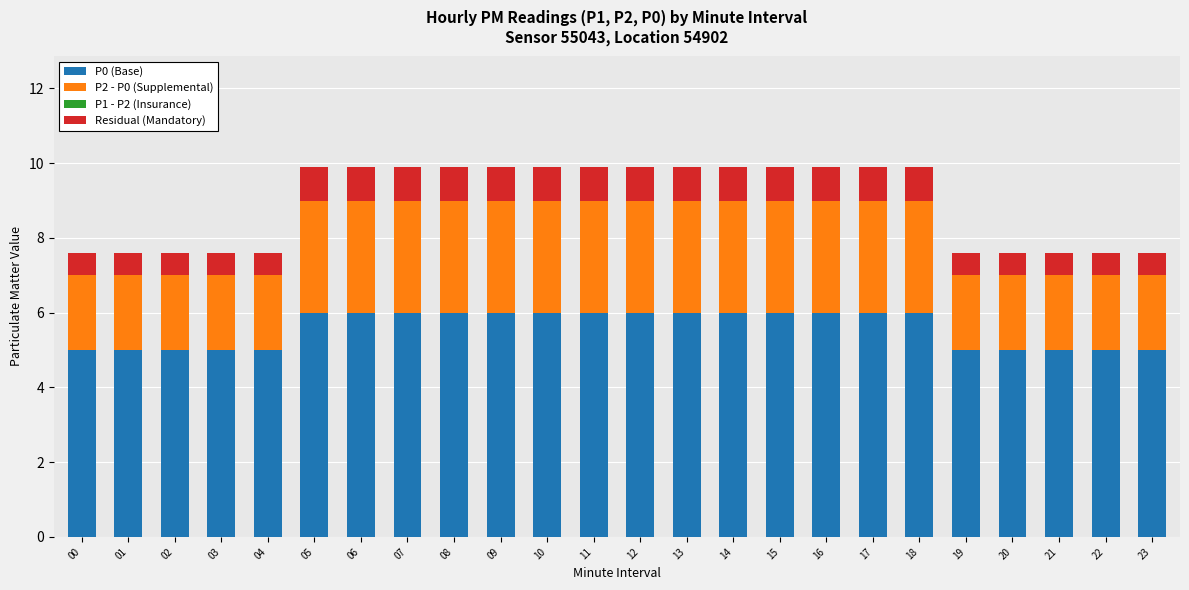

What is the total value across all series at 14?

9.9